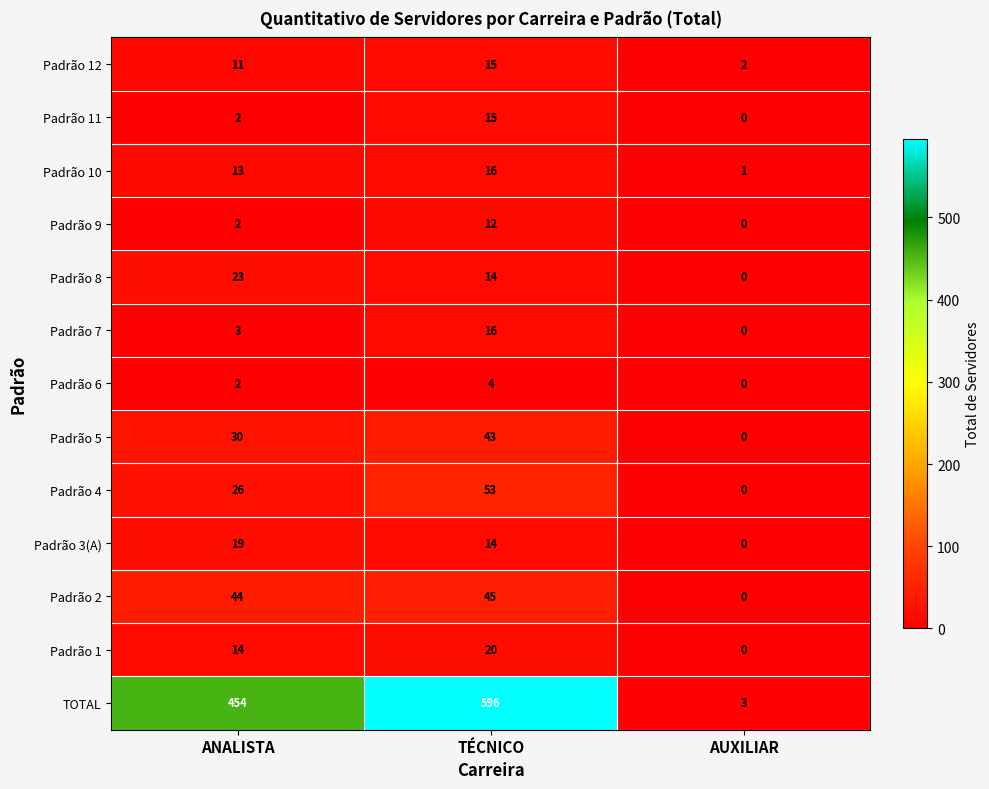

What is the difference between the Padrão 4 values at TÉCNICO and AUXILIAR?

53